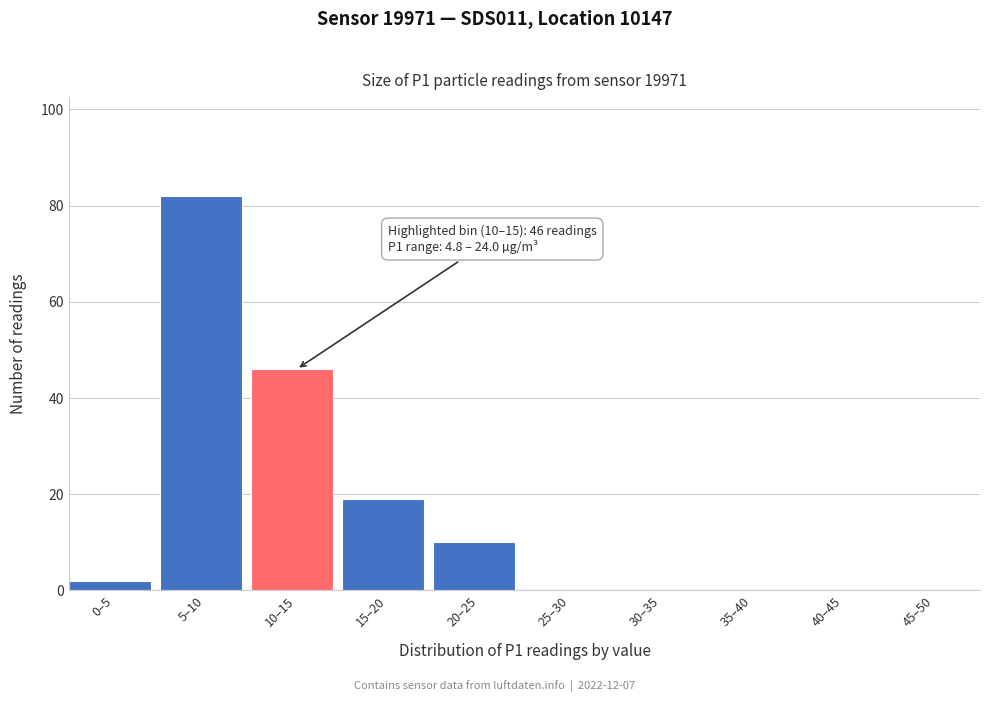

Reading left to right, list all the values displayed in this chart.

0–5=2	5–10=82	10–15=46	15–20=19	20–25=10	25–30=0	30–35=0	35–40=0	40–45=0	45–50=0